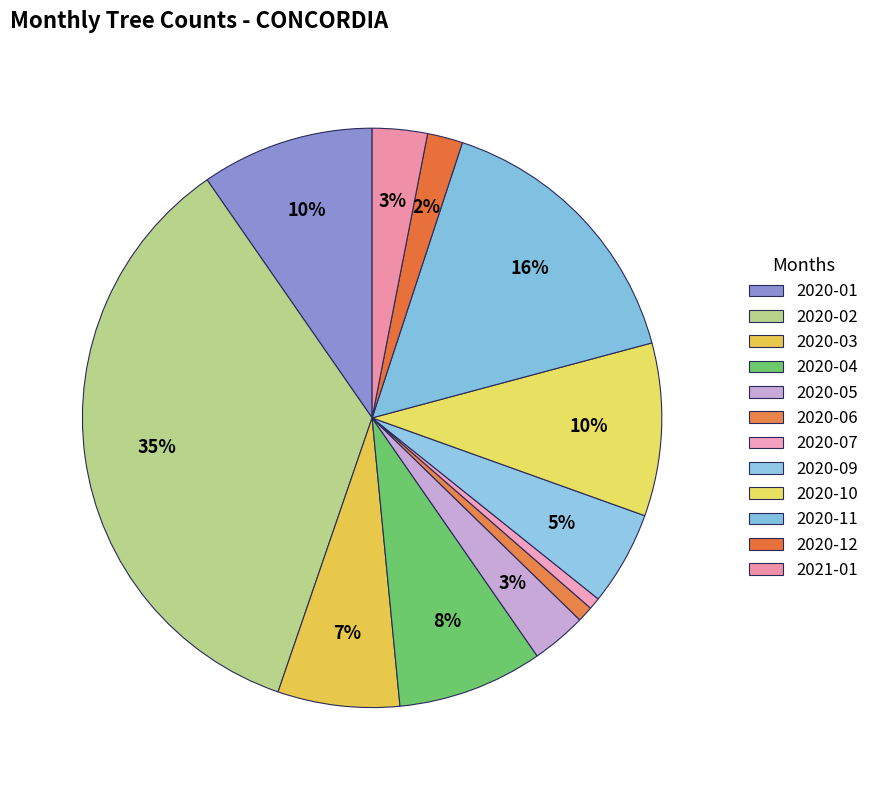

Between 2020-04 and 2020-02, which is larger?

2020-02